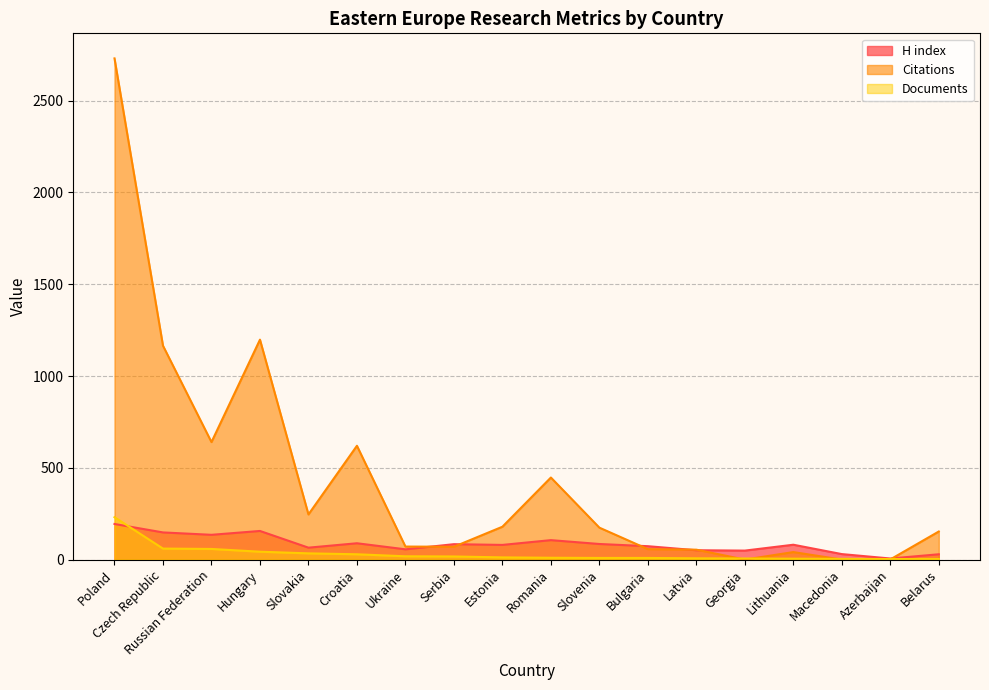

At which label does Documents reach its peak?

Poland